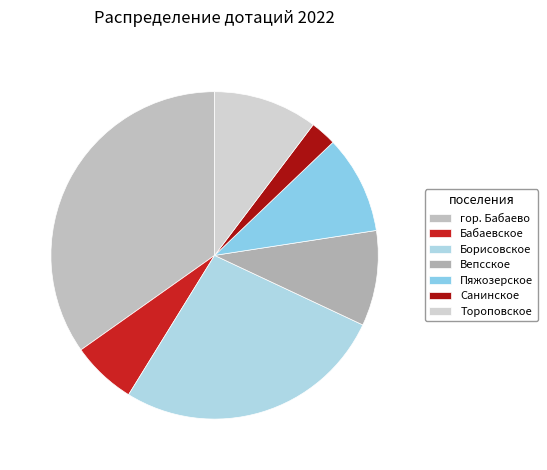

Count the number of slices in the pie.

7